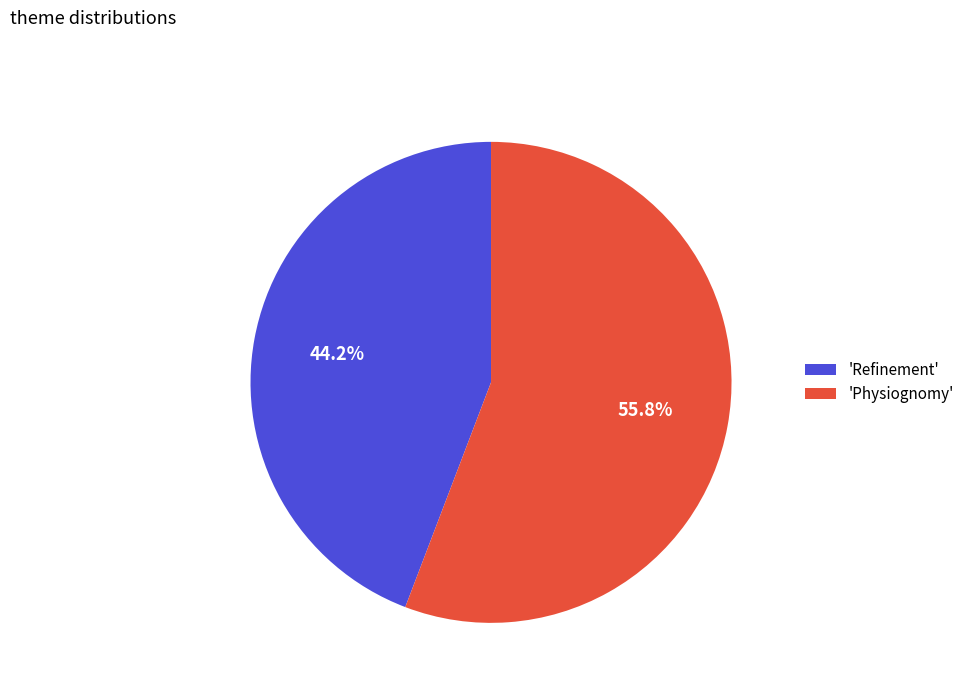

Rank the categories by value from highest to lowest.

'Physiognomy', 'Refinement'